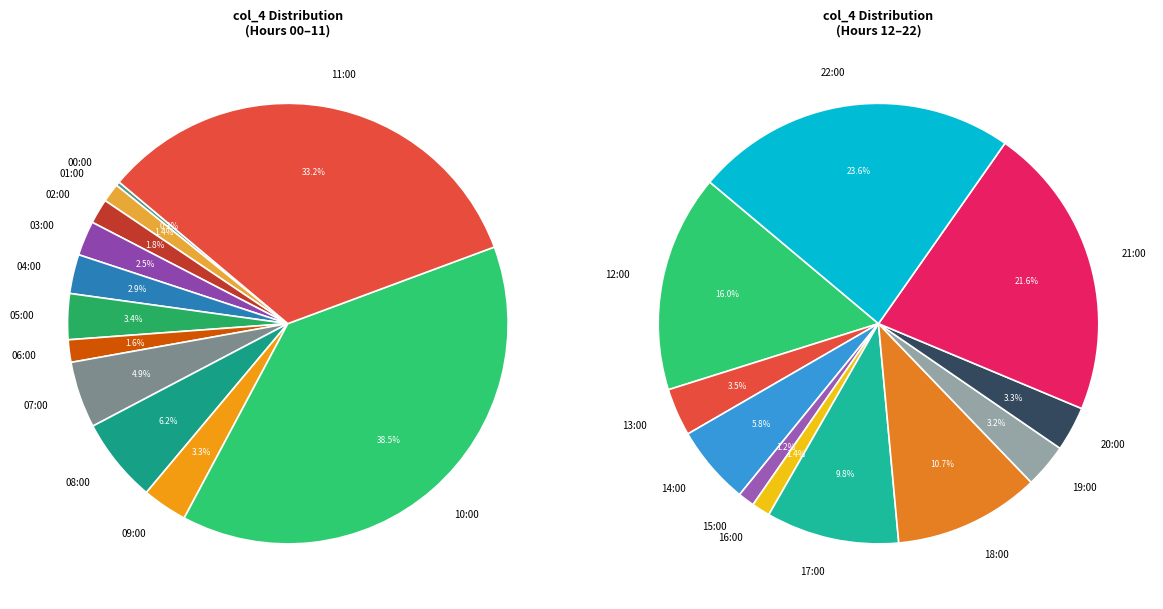

Which slice is the largest?

10:00